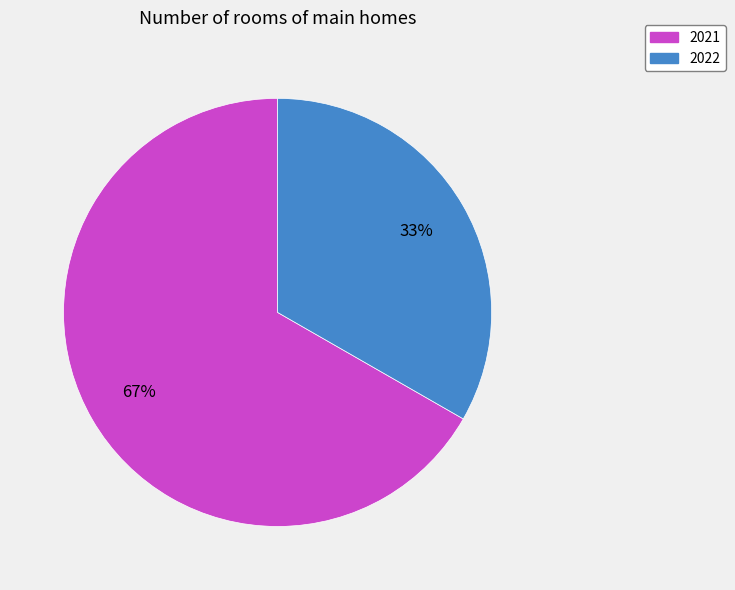

What percentage is the 2021 slice, to the nearest percent?

67%